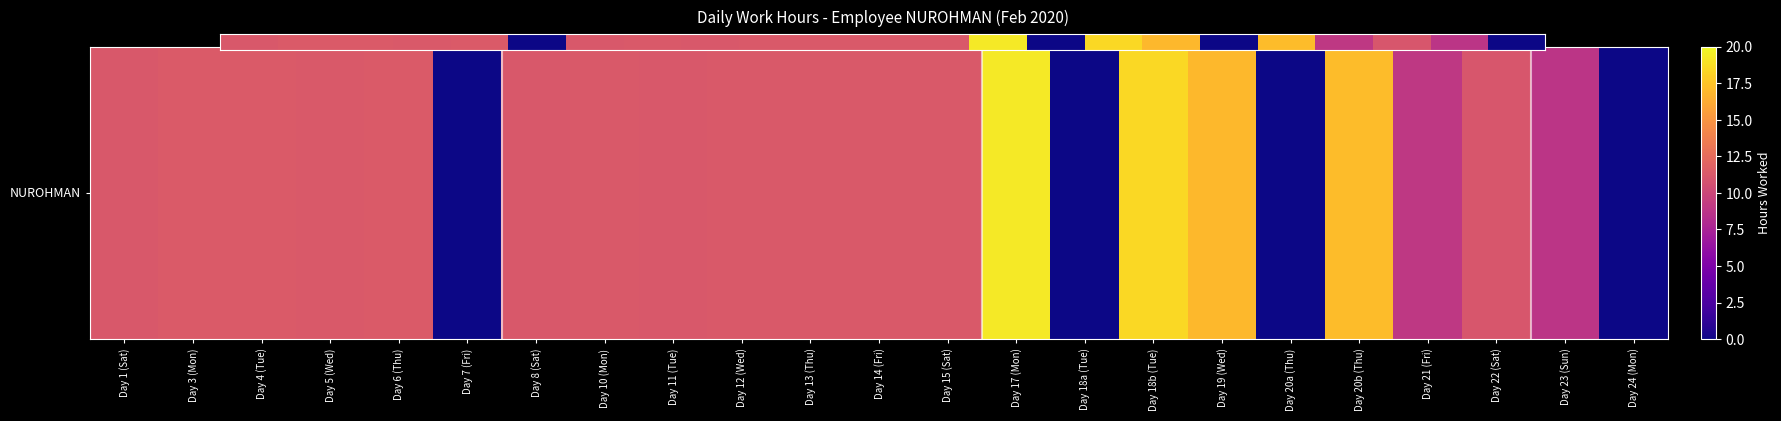

How many data points are above 11?

17